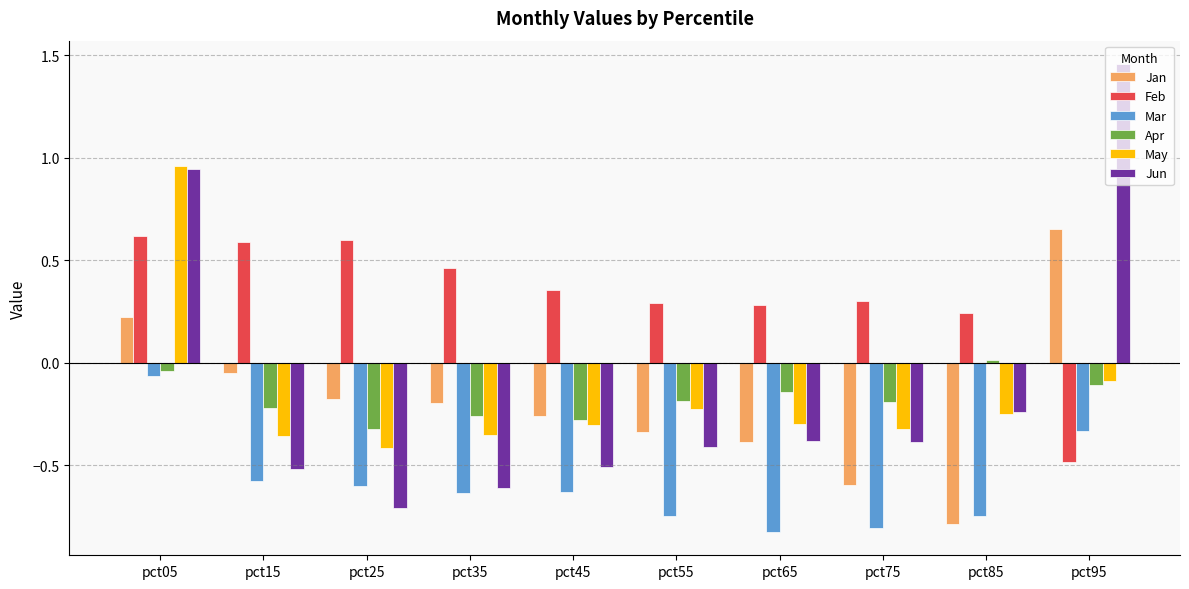

How many values in Jan are below zero?

8